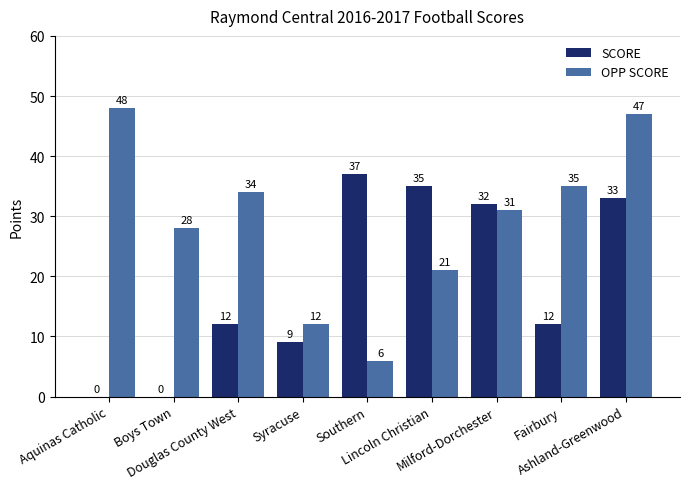

What is the maximum value shown in the chart?

48